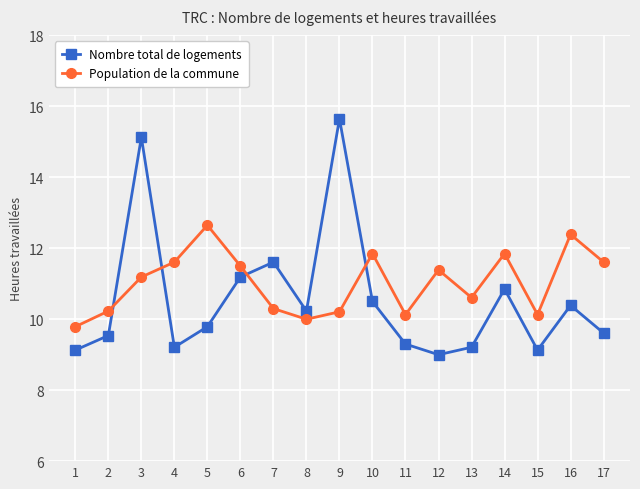

How many interior local valleys does the Population de la commune series have?

4